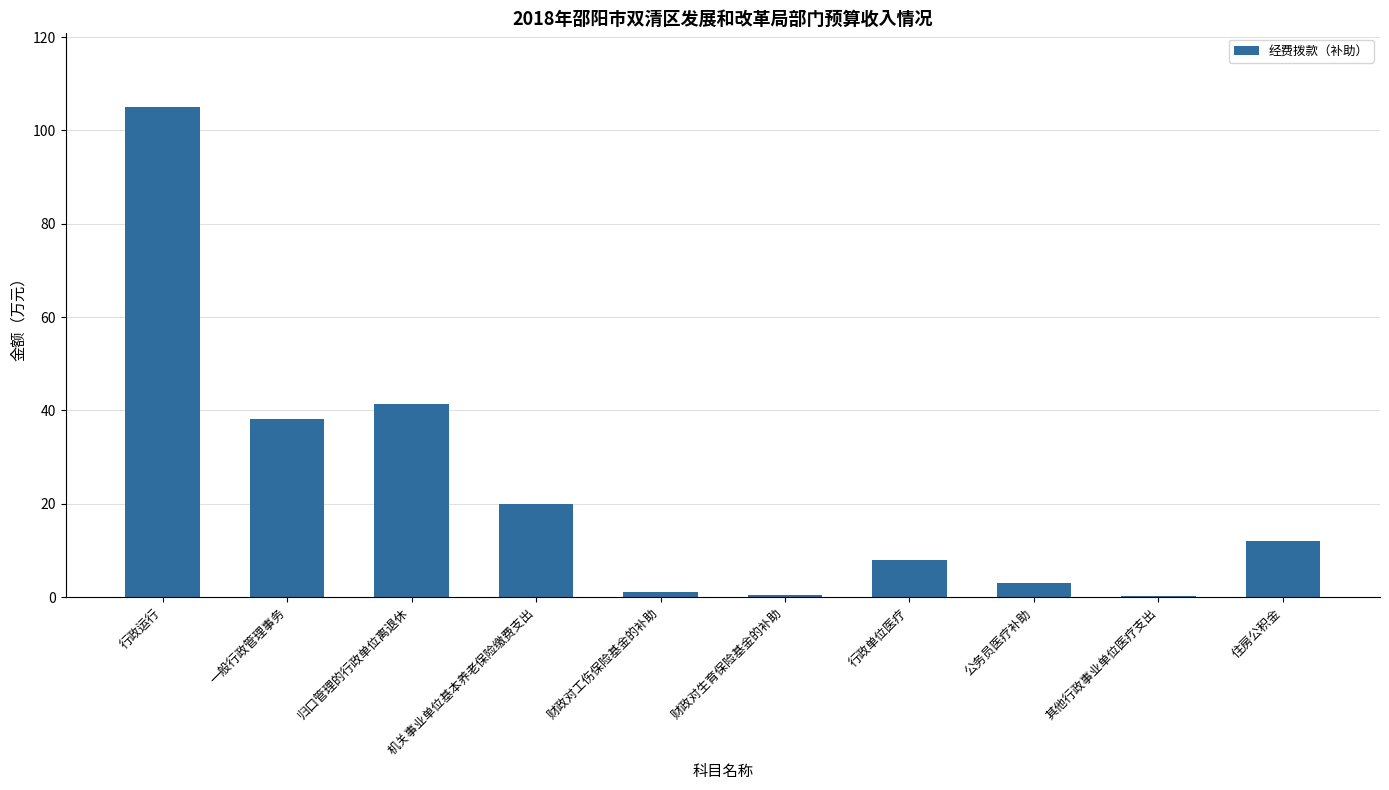

Where does the data first go above 12?

行政运行